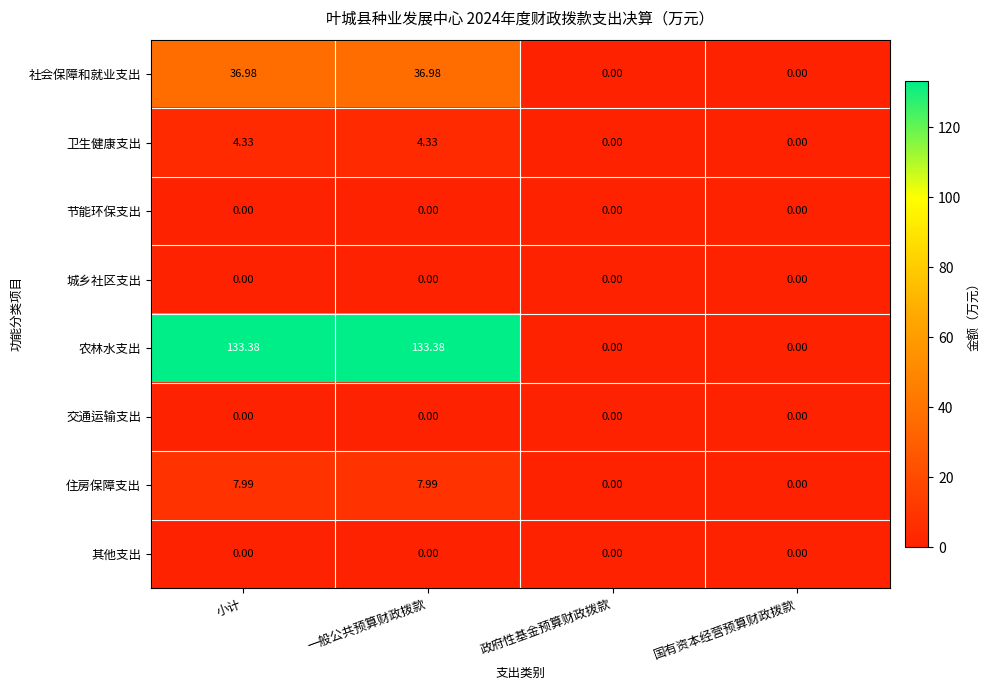

Which series has the largest total across all categories?

农林水支出